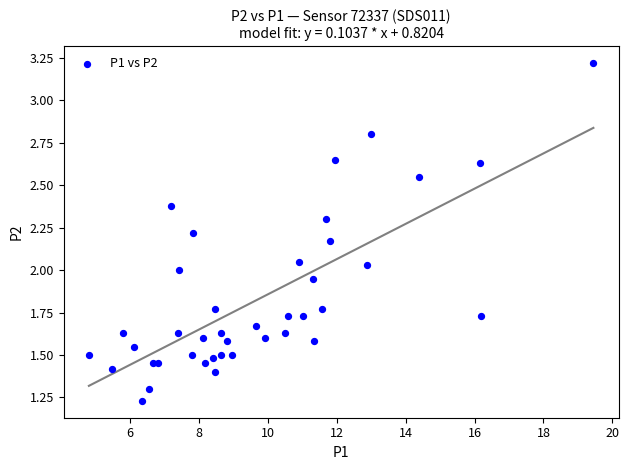

What is the range of X values (max minus min)?

14.6